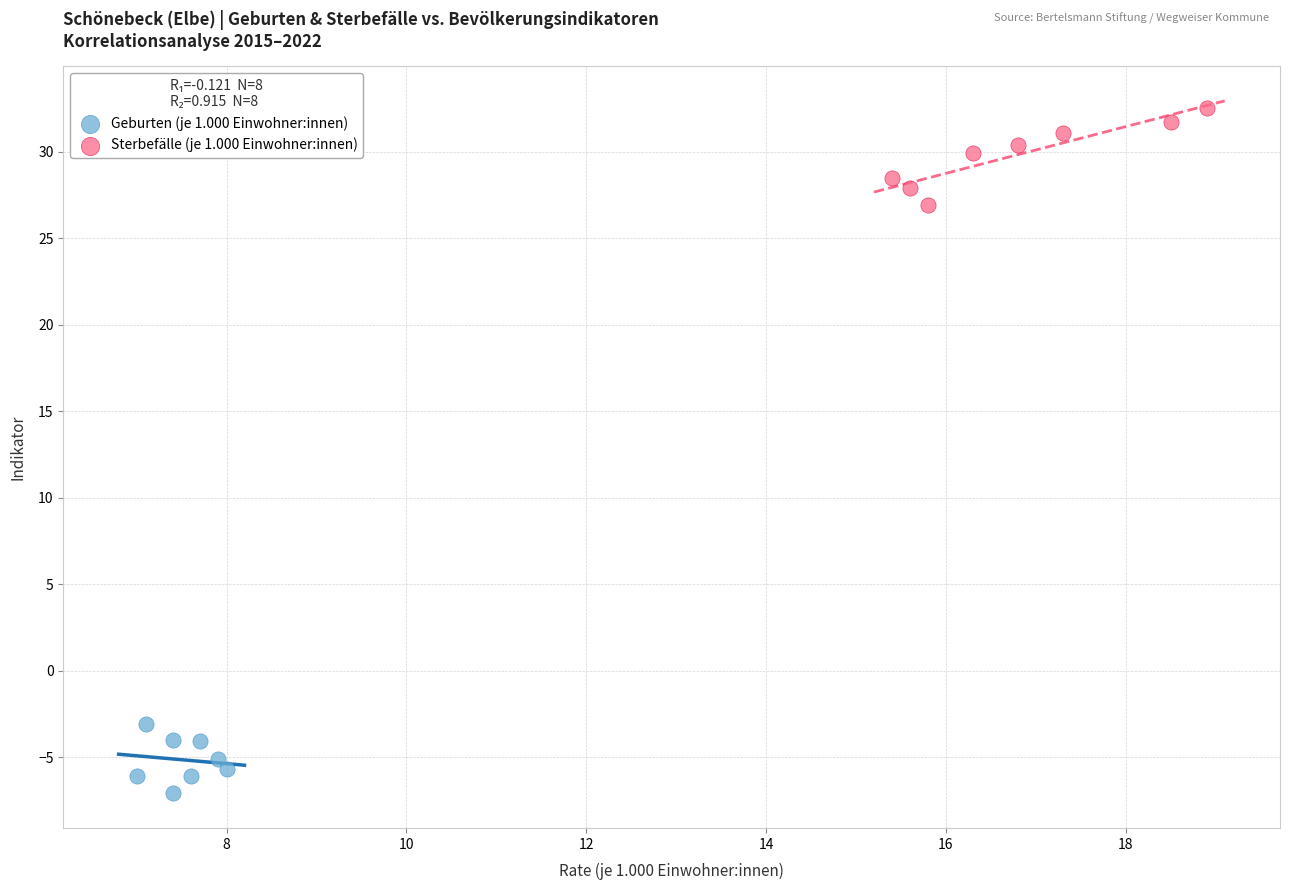

Which series reaches the maximum Y coordinate?

Sterbefälle (je 1.000 Einwohner:innen)